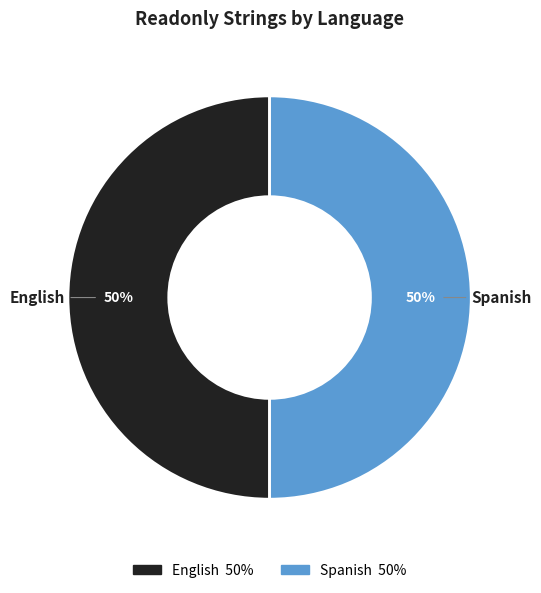

The English slice represents 58% of the pie. True or false?

False